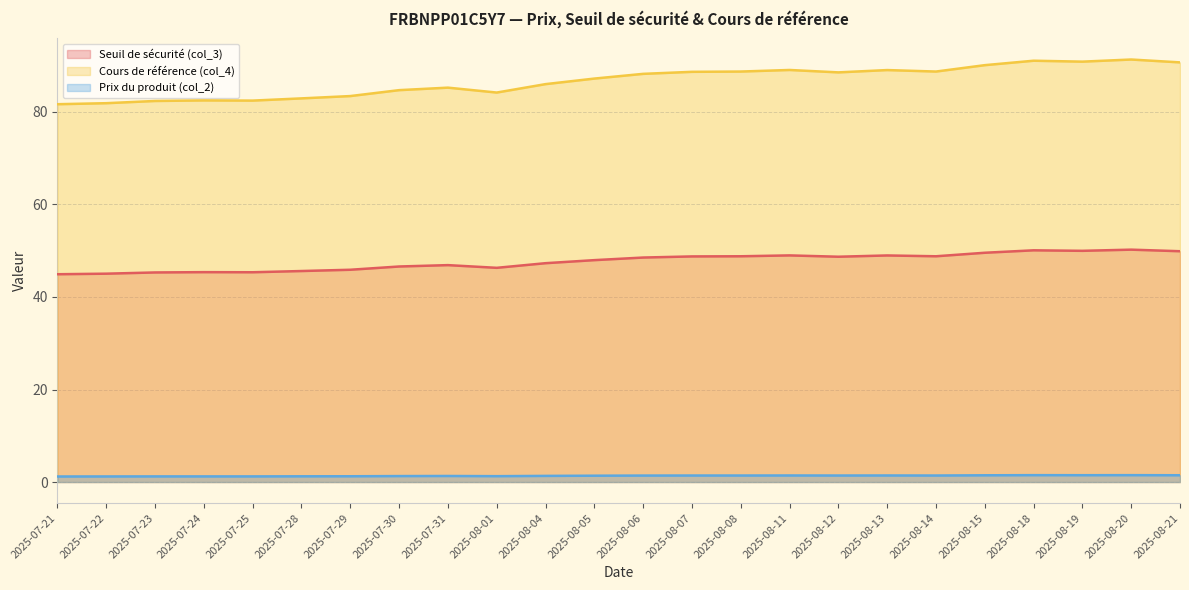

List the series in order of their overall mean, highest first.

Cours de référence (col_4), Seuil de sécurité (col_3), Prix du produit (col_2)